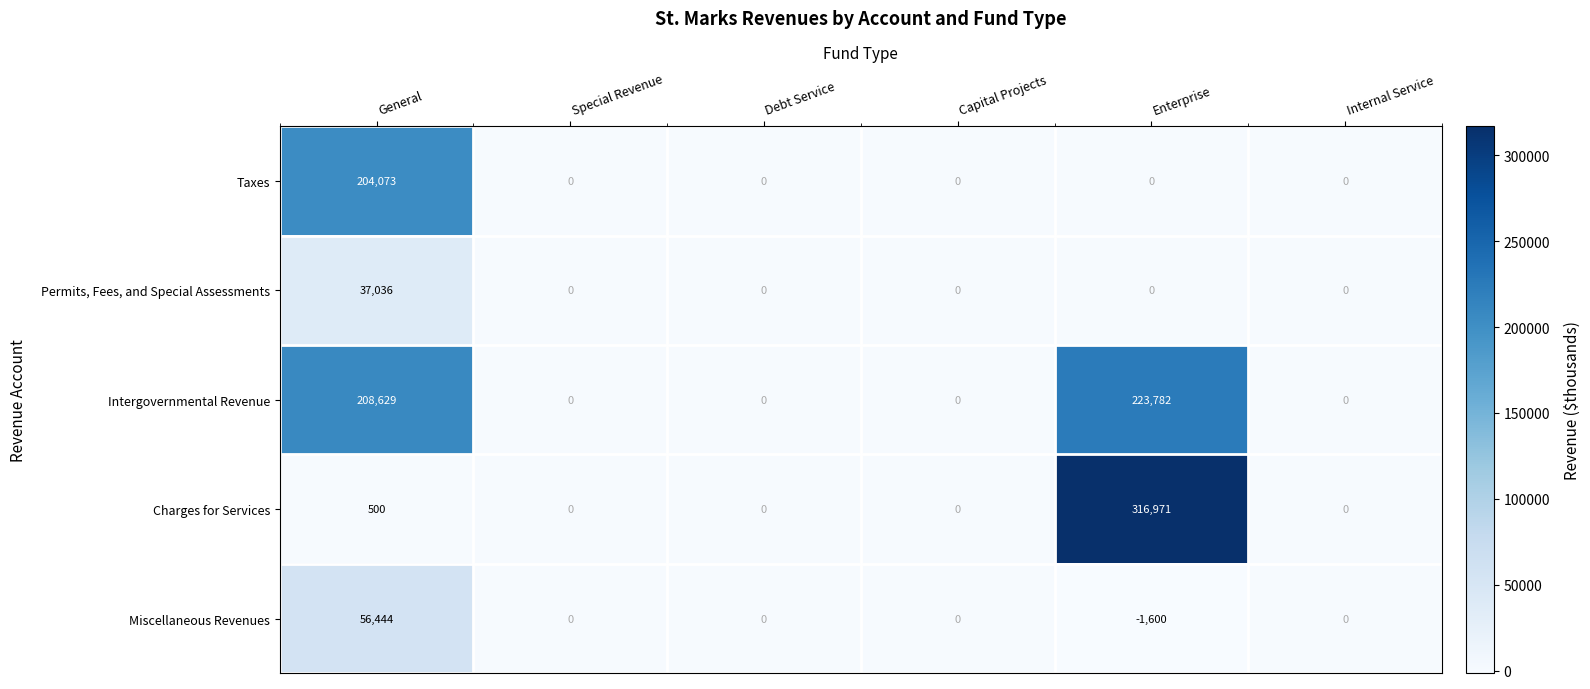

Is it true that Charges for Services equals 169726 at Internal Service?

False